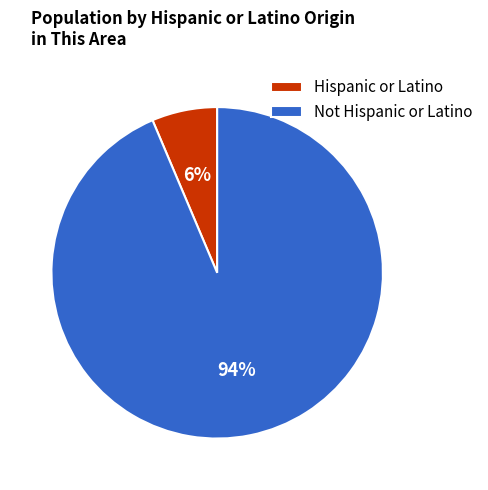

What percentage is the Not Hispanic or Latino slice, to the nearest percent?

94%